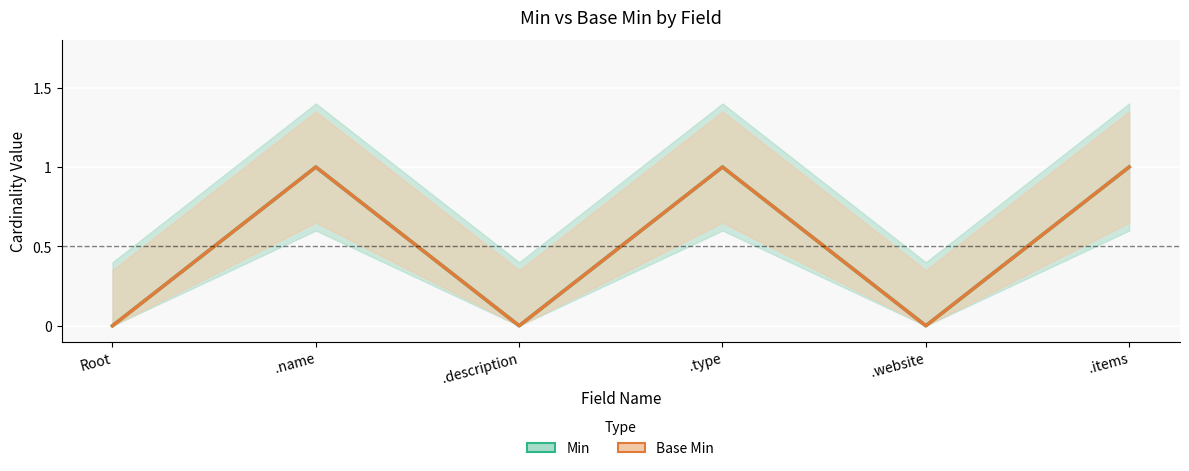

In Base Min, how many points are lower than both neighbors (excluding endpoints)?

2